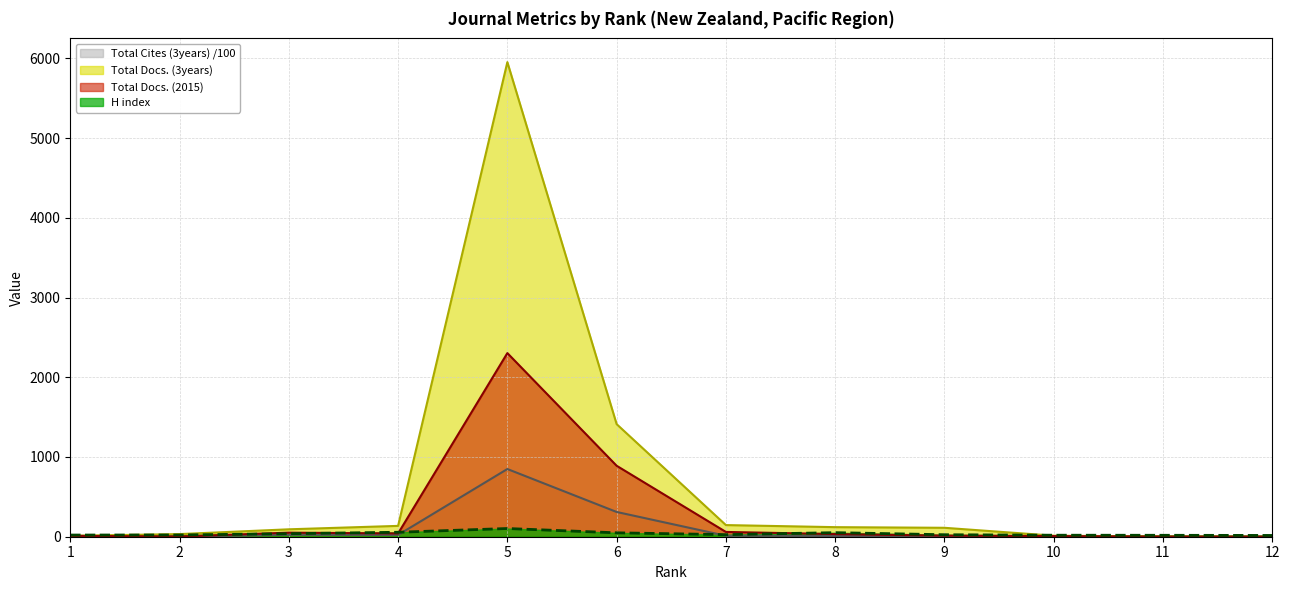

The value of H index at 2 is 22.0. True or false?

True